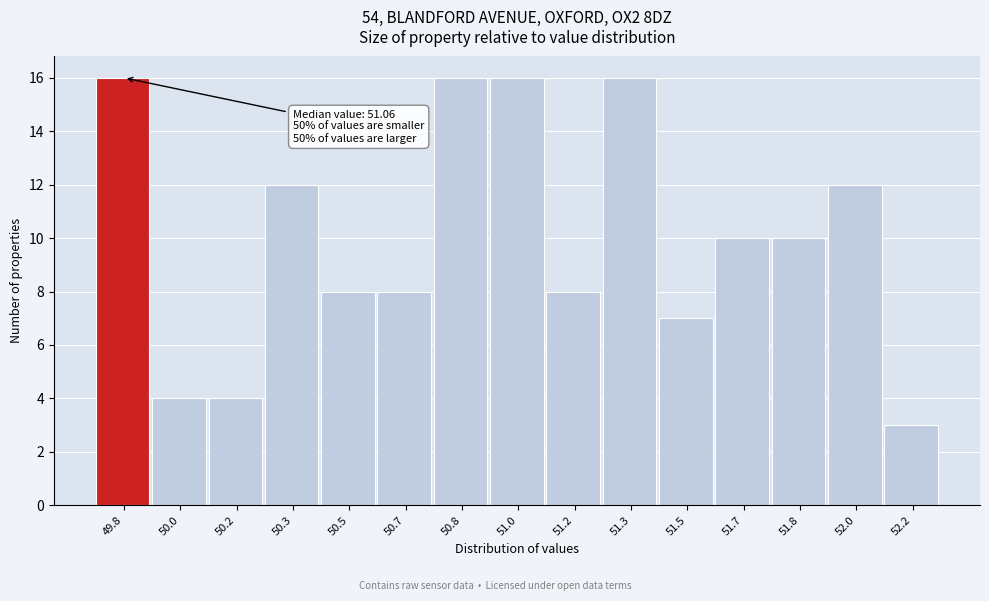

Reading left to right, extract all data points from this chart.

49.8=16	50.0=4	50.2=4	50.3=12	50.5=8	50.7=8	50.8=16	51.0=16	51.2=8	51.3=16	51.5=7	51.7=10	51.8=10	52.0=12	52.2=3